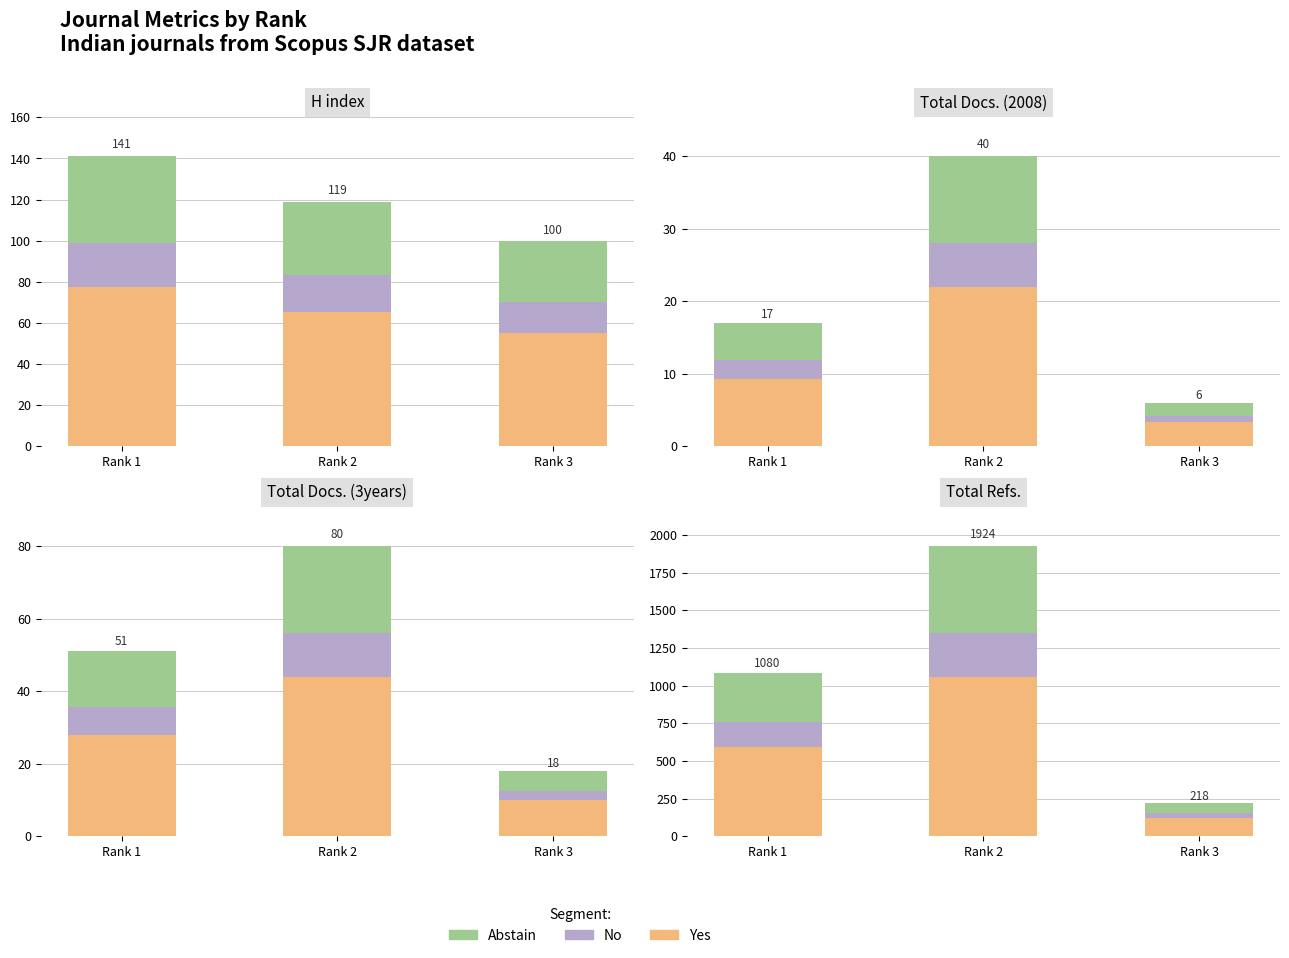

What is the difference between the Yes values at Rank 2 and Rank 3?

938.3